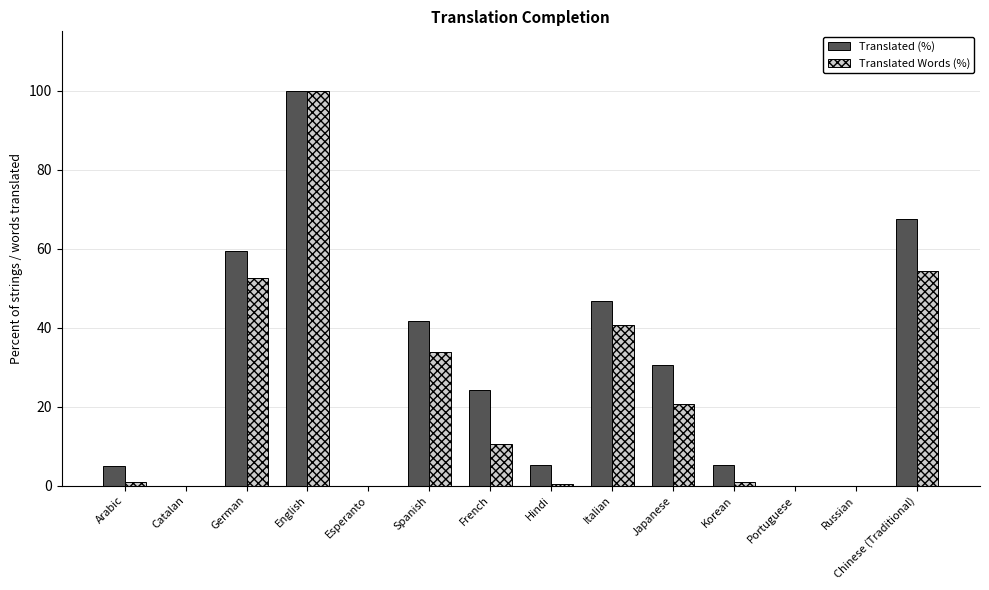

What is the maximum value shown in the chart?

100.0